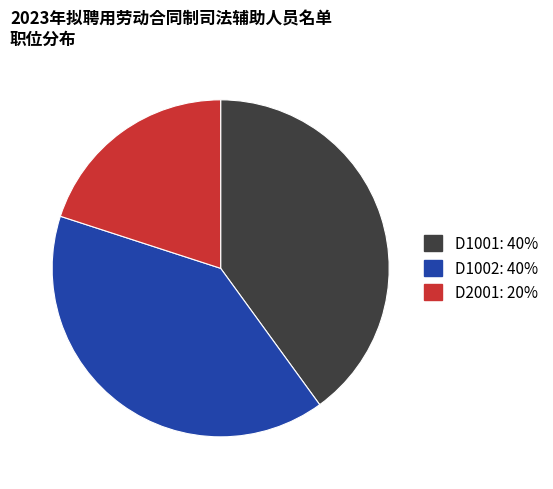

How many segments does this pie chart have?

3